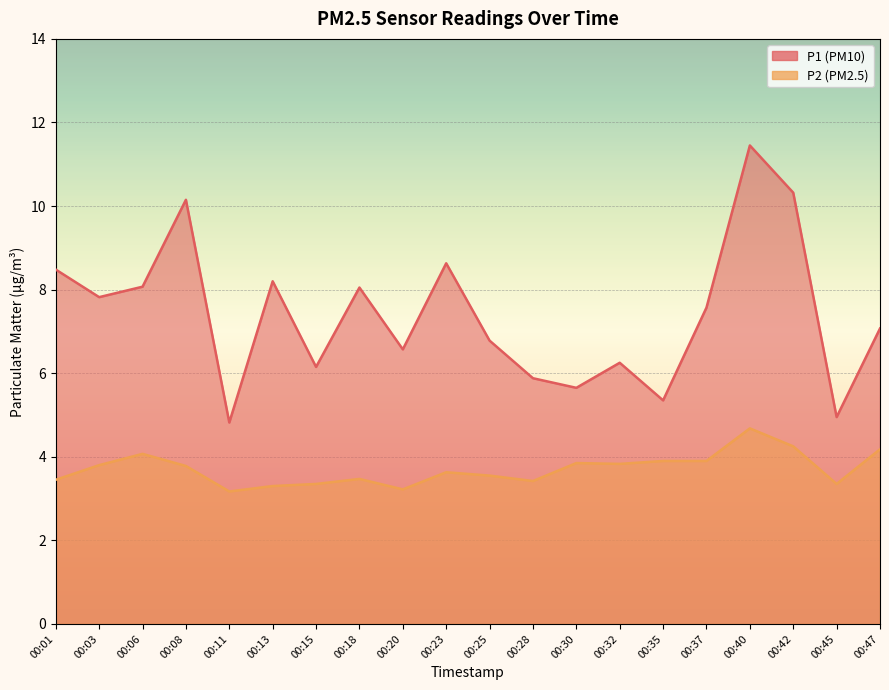

Rank the series by their average value, from highest to lowest.

P1, P2